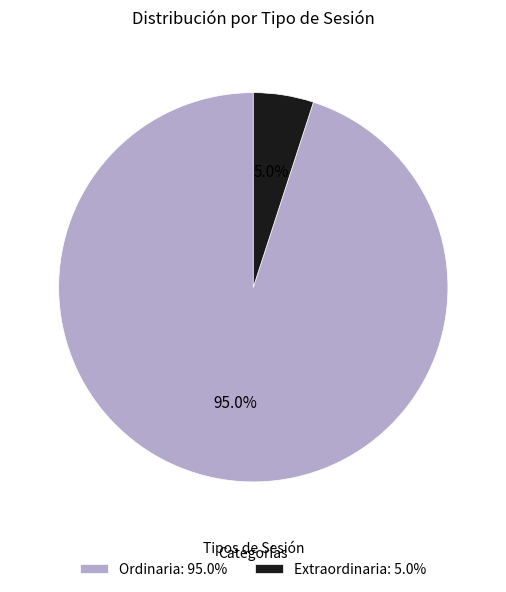

Count the number of slices in the pie.

2